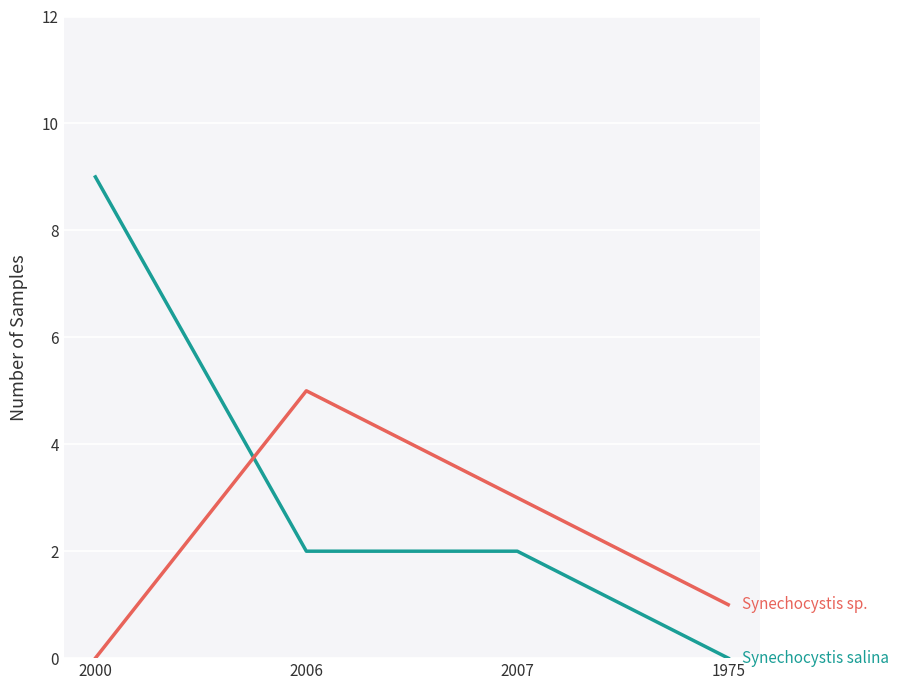

What is the spread (max minus min) of values at 2006?

3